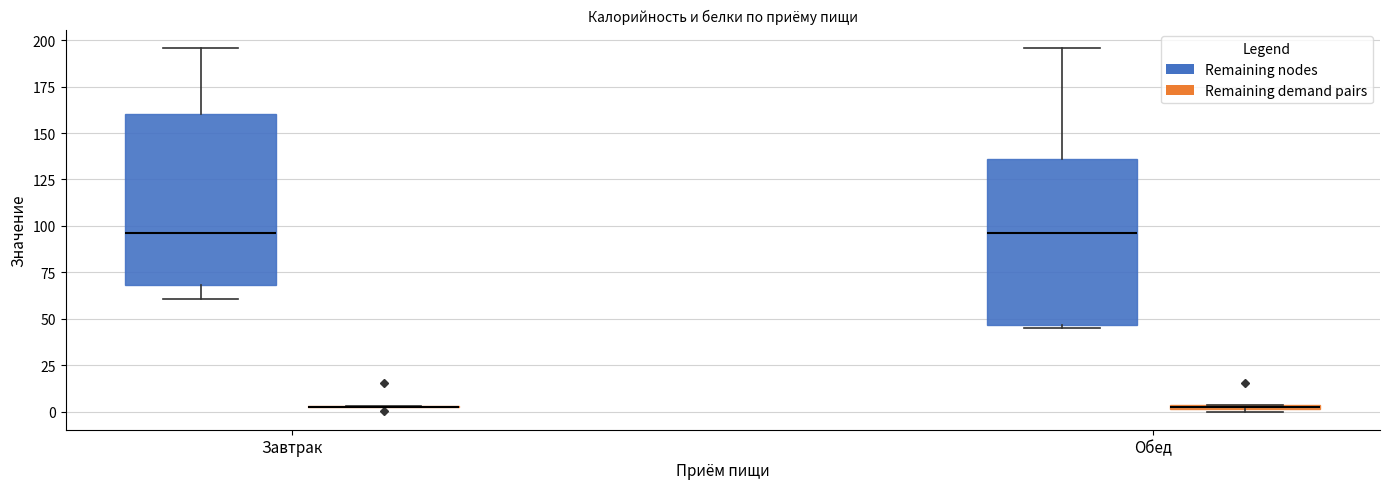

Where is the lower edge of the box for Обед (Remaining demand pairs) on the y-axis? The values are not printed on the chart, so give them approximately, as read against the axis.

0